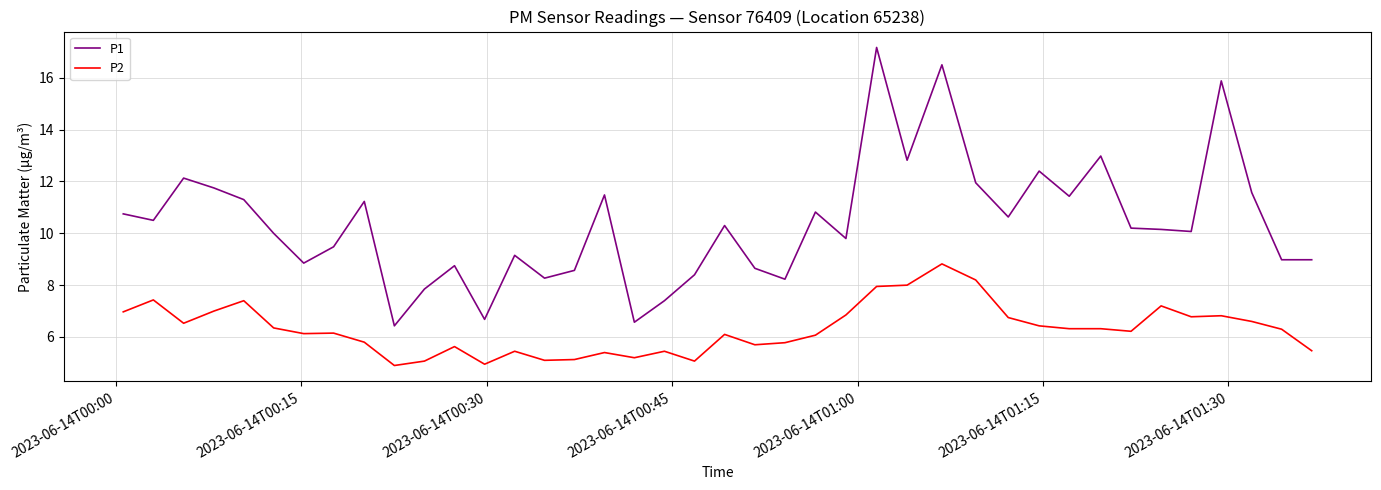

What is the maximum value shown in the chart?

17.2